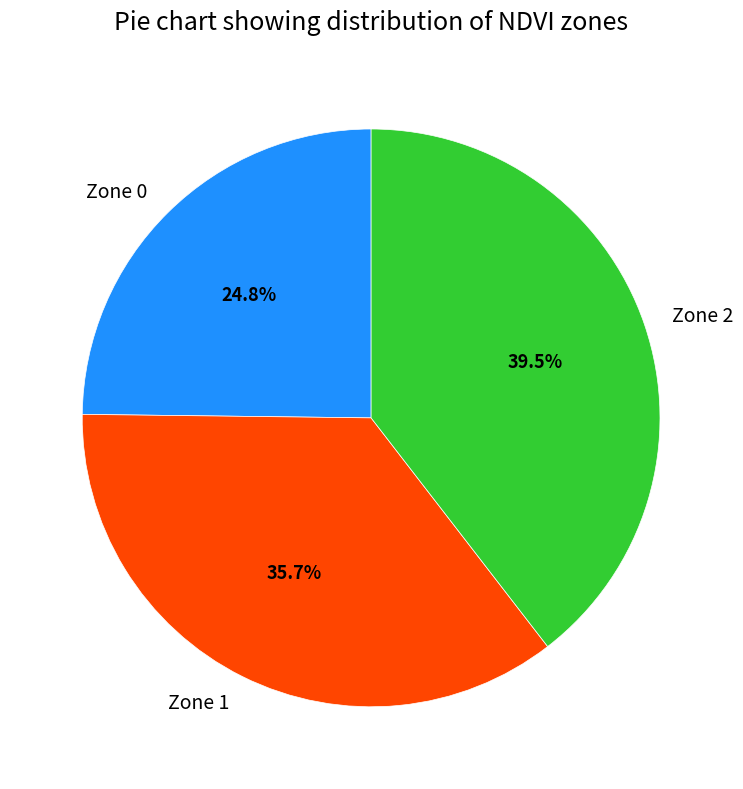

Is there a majority slice in this chart?

No